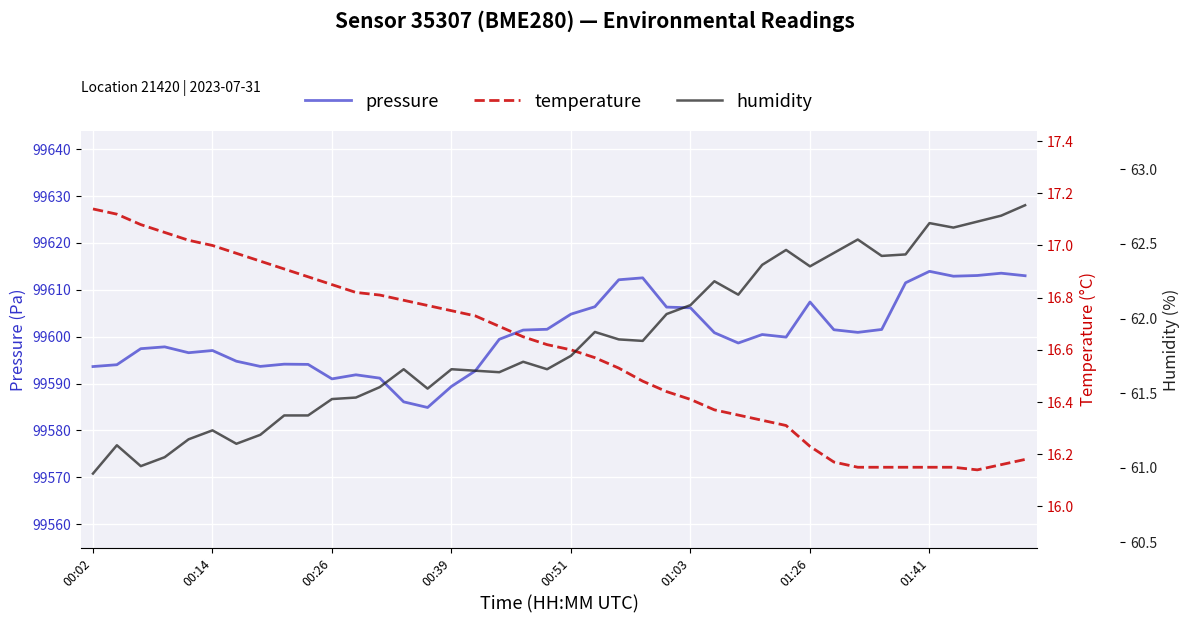

What is the label of the 37th point from the left?

36